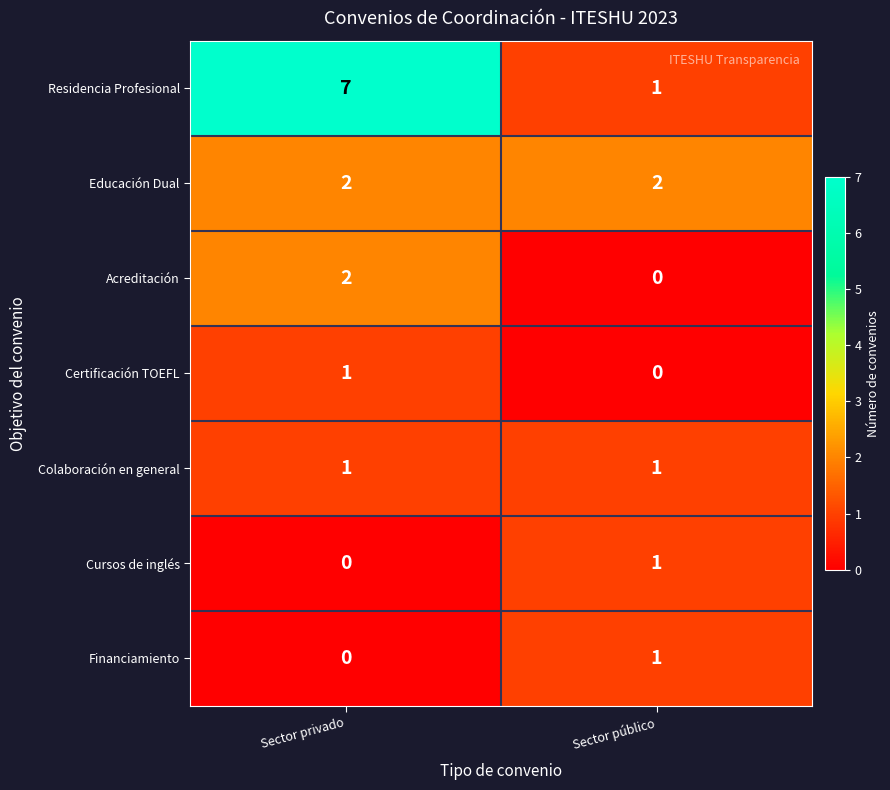

What is the maximum value shown in the chart?

7